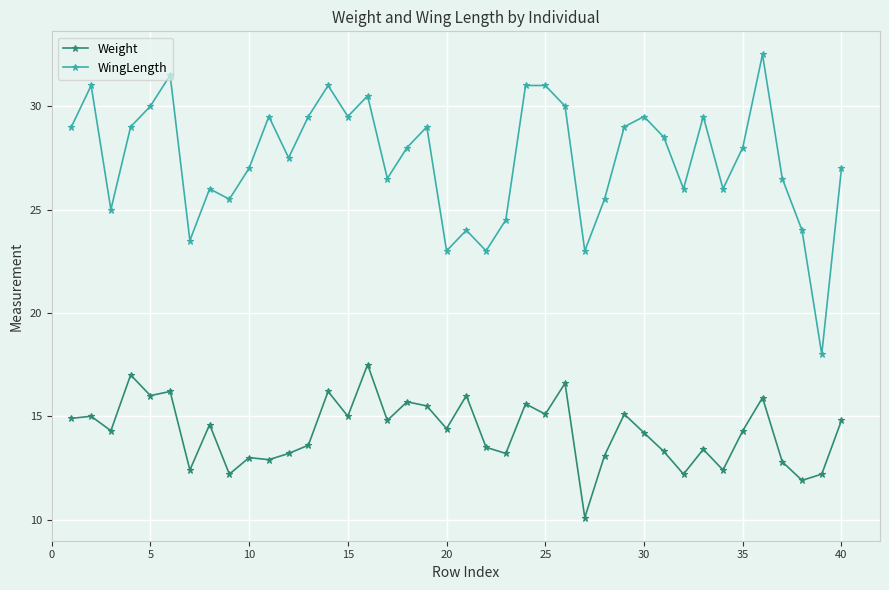

Count the number of categories in the chart.

40